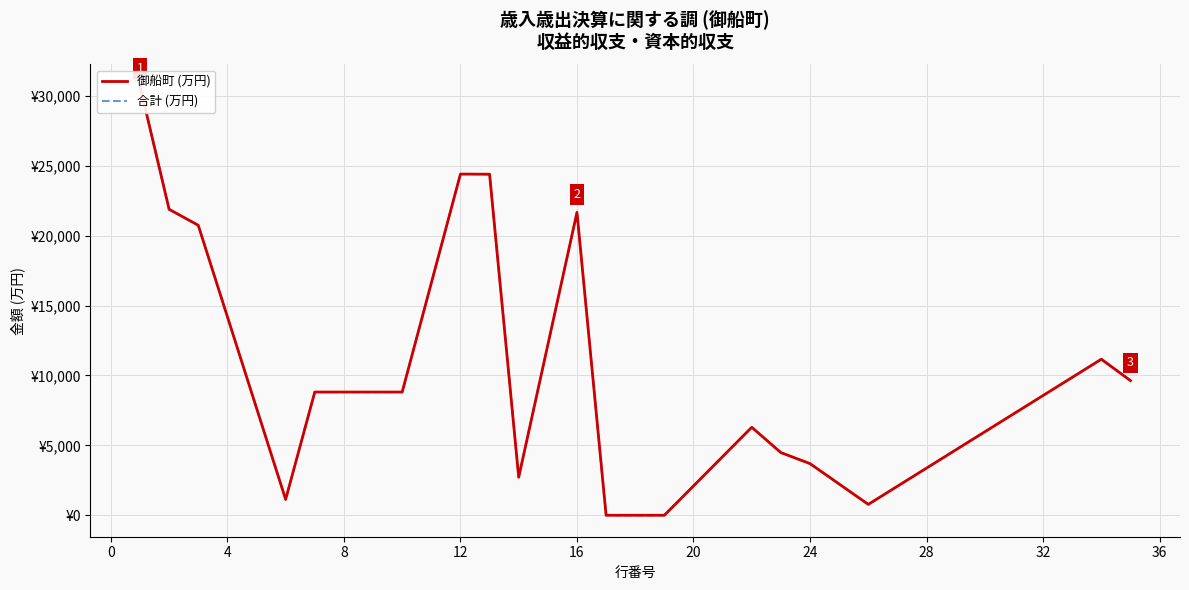

At which category does 合計 (万円) reach its first local peak?

12